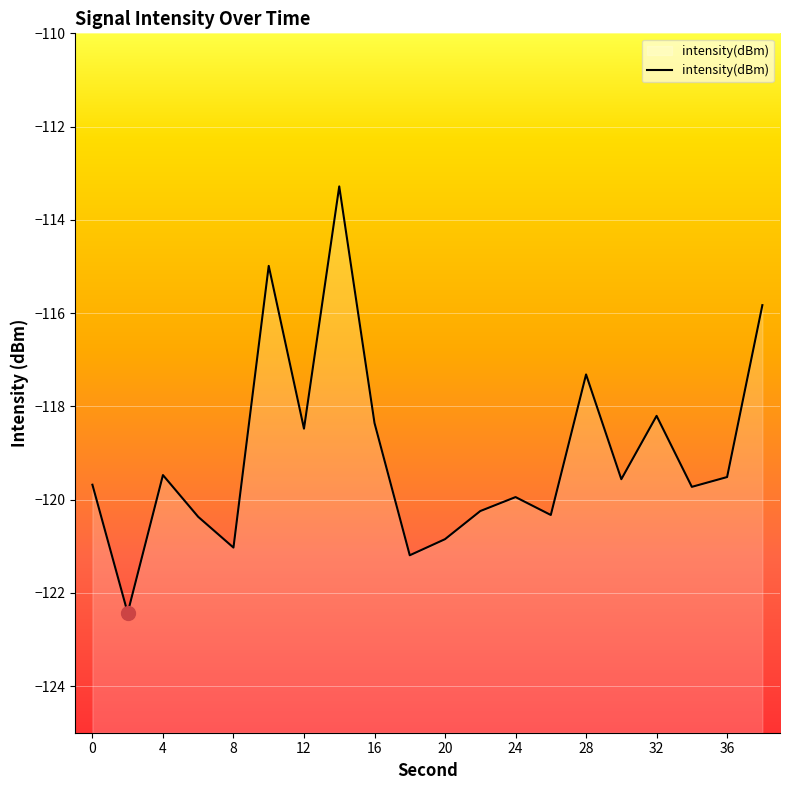

What is the greatest value displayed?

-113.3